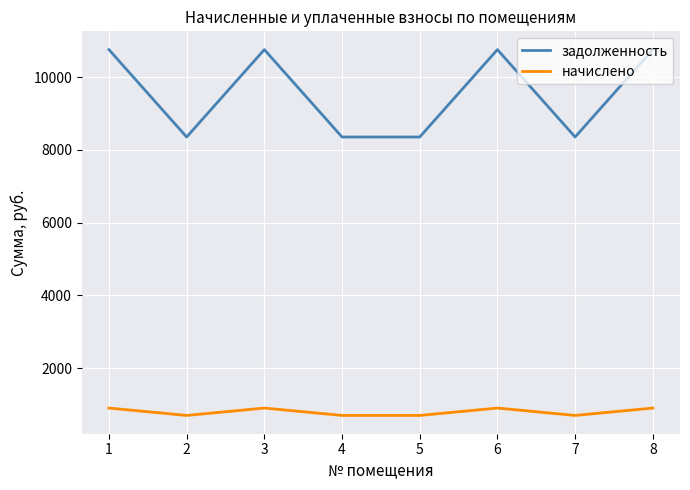

Which series has the largest range (max minus min)?

задолженность